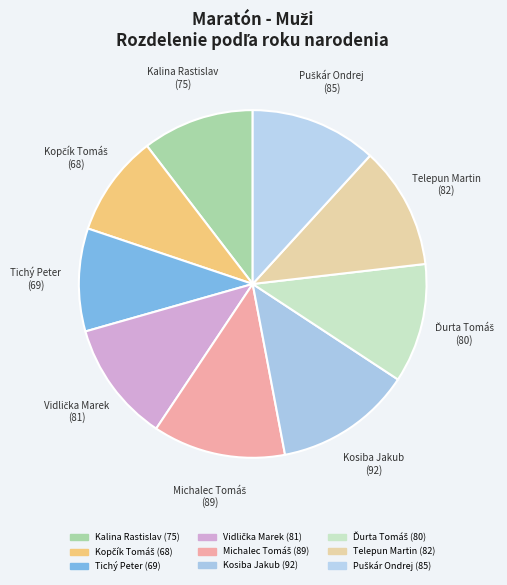

How many segments does this pie chart have?

9